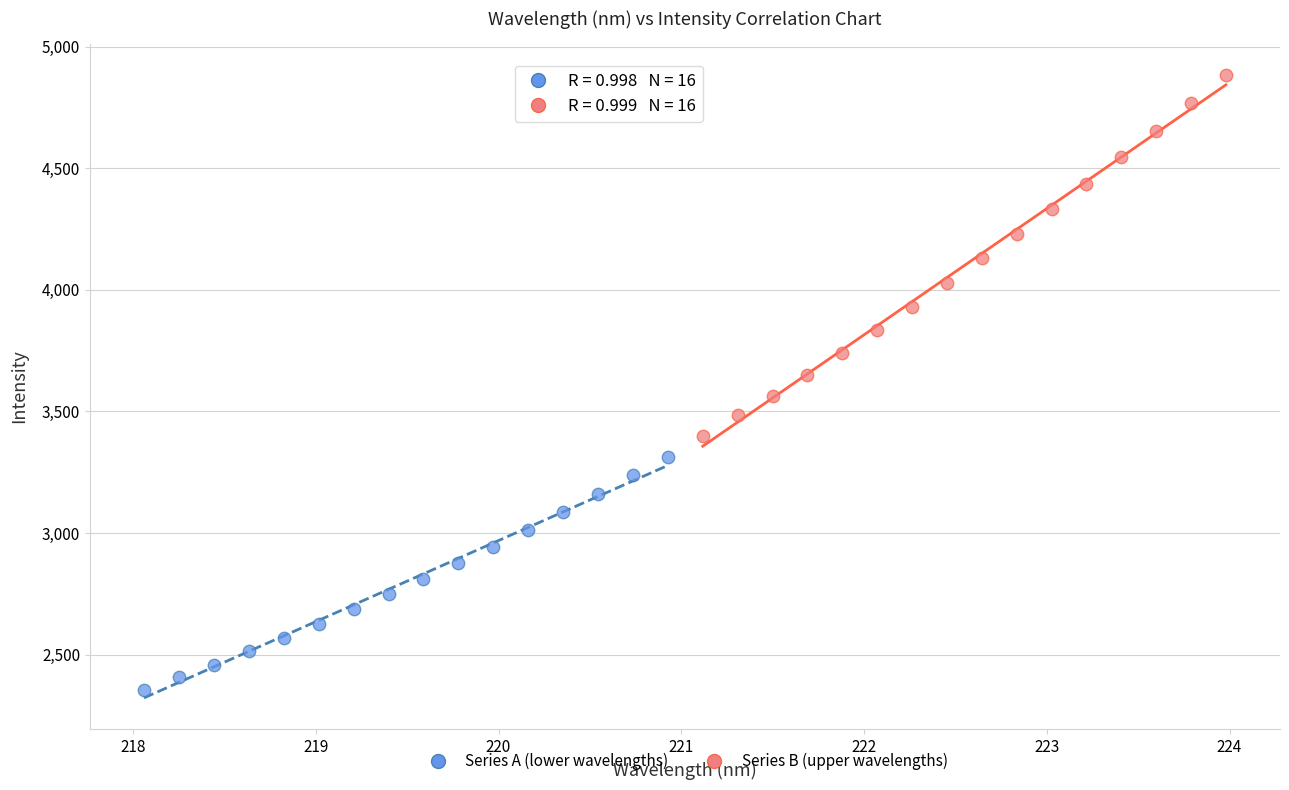

Which series reaches the maximum Y coordinate?

Series B (upper wavelengths)